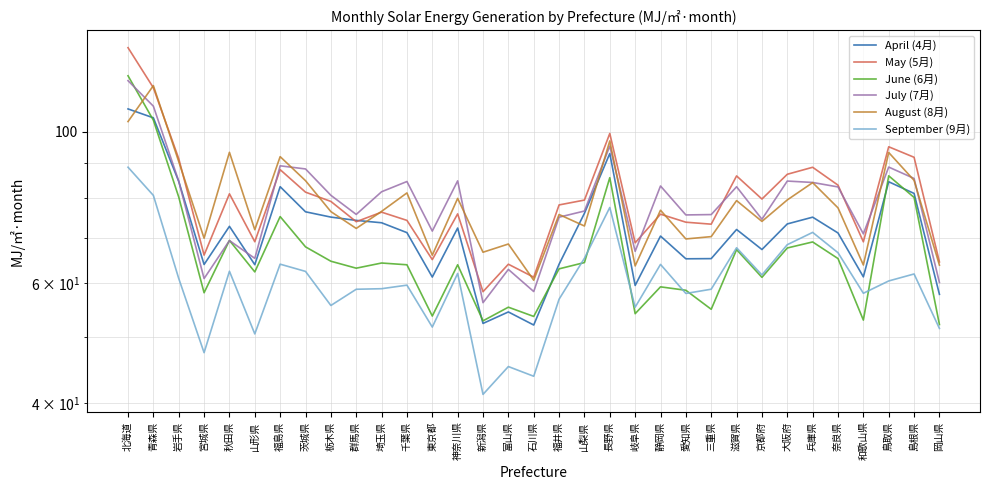

Rank the series by their maximum value, from highest to lowest.

May (5月), June (6月), July (7月), August (8月), April (4月), September (9月)